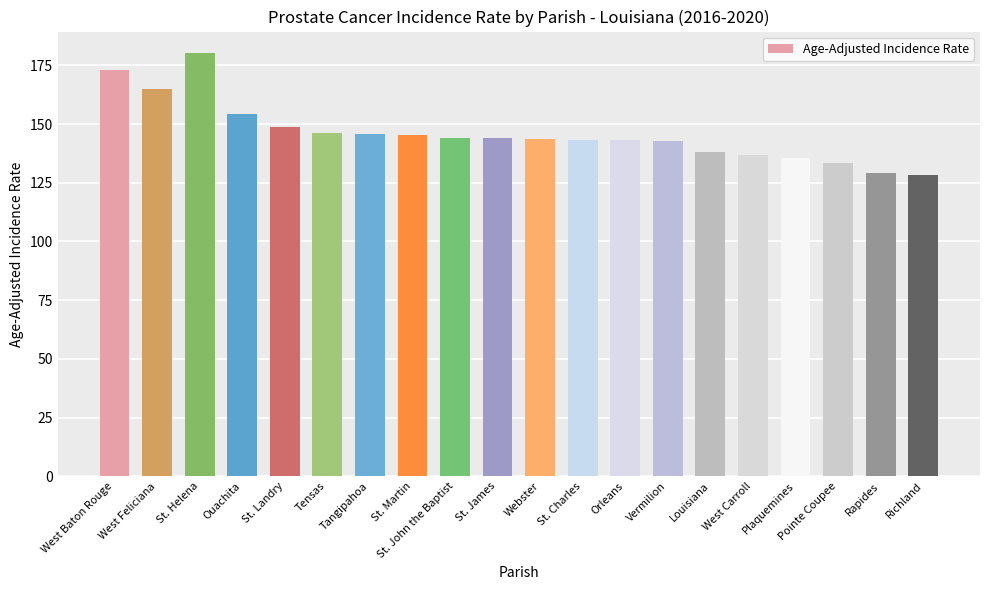

How many distinct data groups are displayed?

1